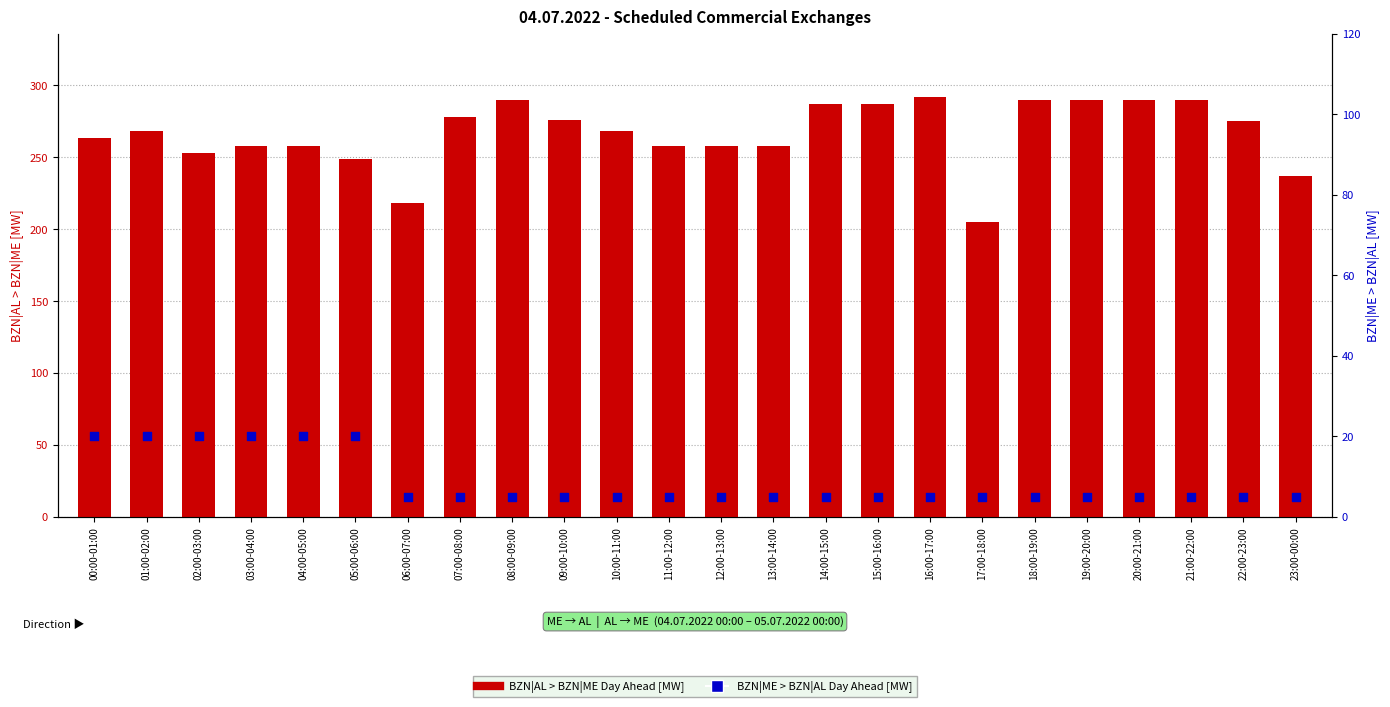

What is the total value across all series at 16:00-17:00?

297